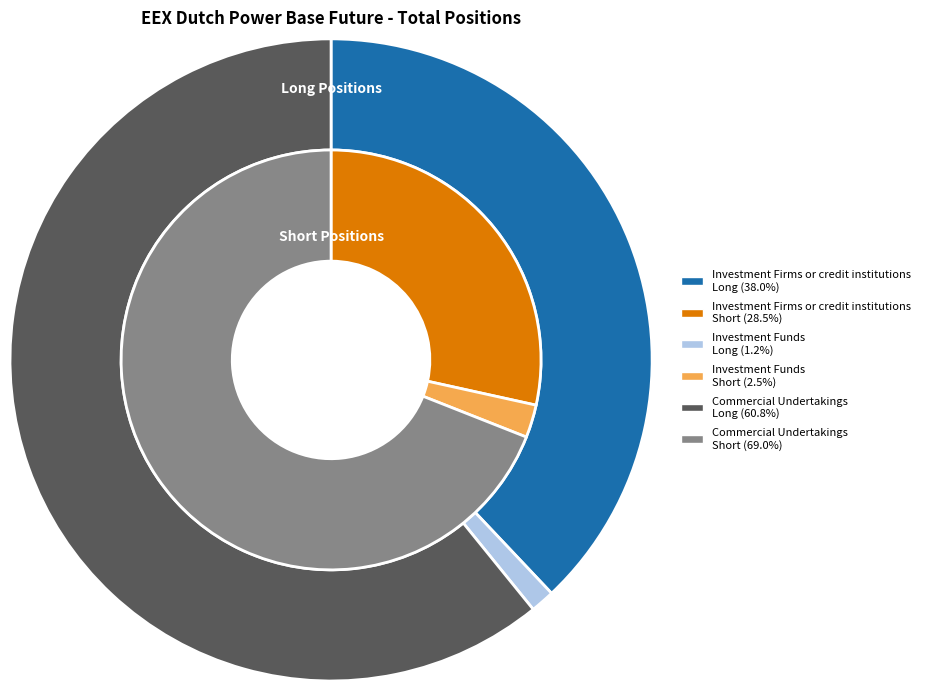

True or false: Investment Firms or credit institutions accounts for 39% of the total.

False